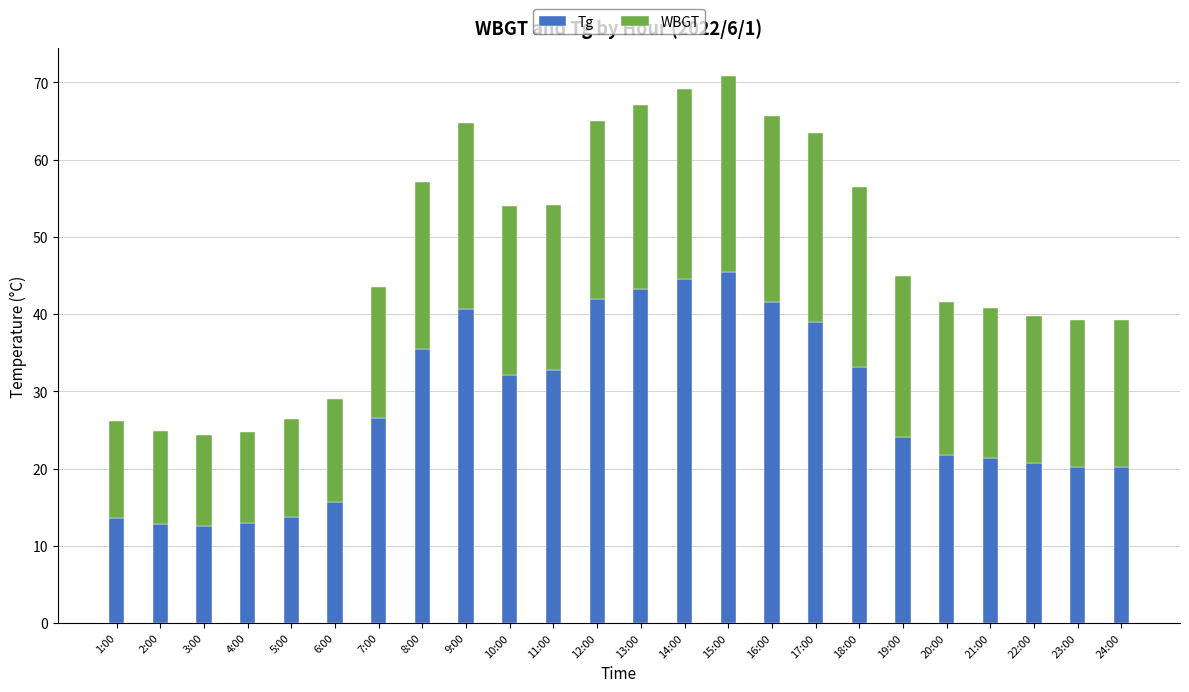

What is the highest value of the Tg series?

45.4